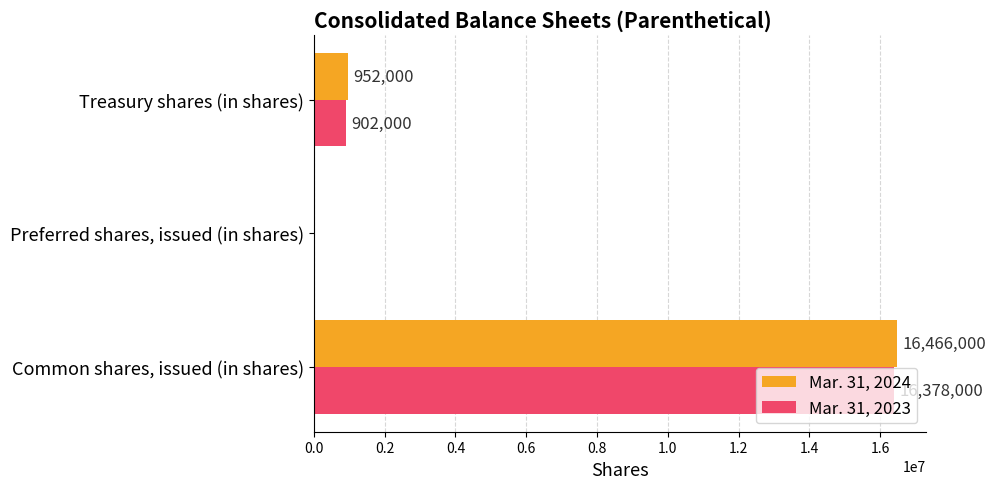

True or false: Mar. 31, 2024 has a value of 9959872 at Preferred shares, issued (in shares).

False